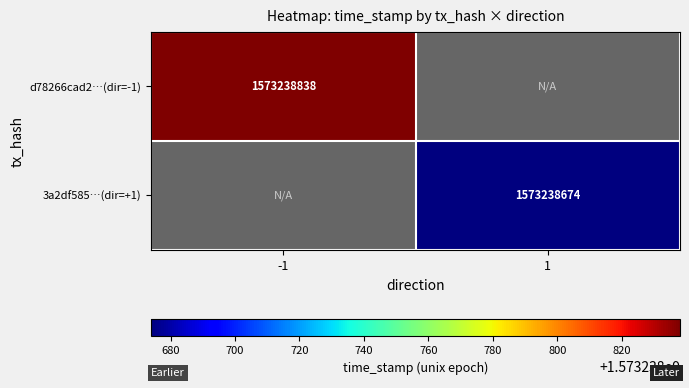

The value of 3a2df585…(dir=+1) at 1 is 2550610259. True or false?

False